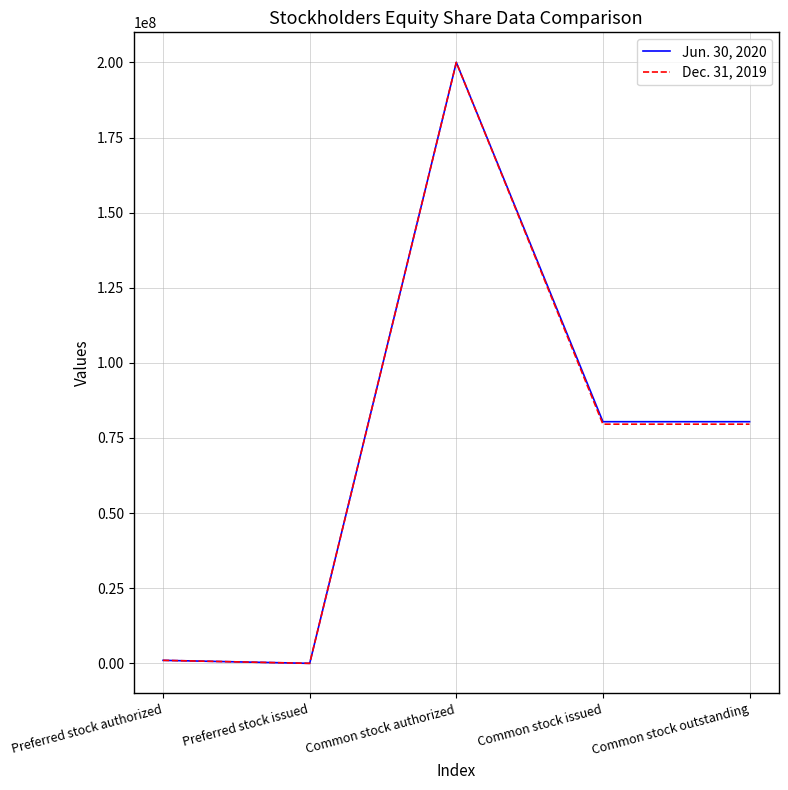

In Jun. 30, 2020, how many points are higher than both neighbors (excluding endpoints)?

1